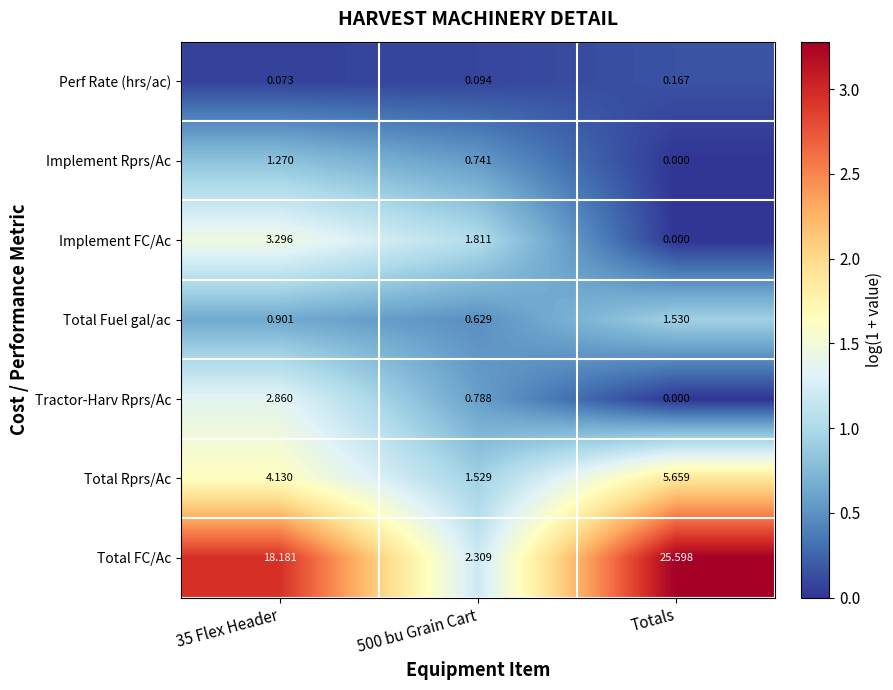

At which category is the sum across all series the highest?

Totals